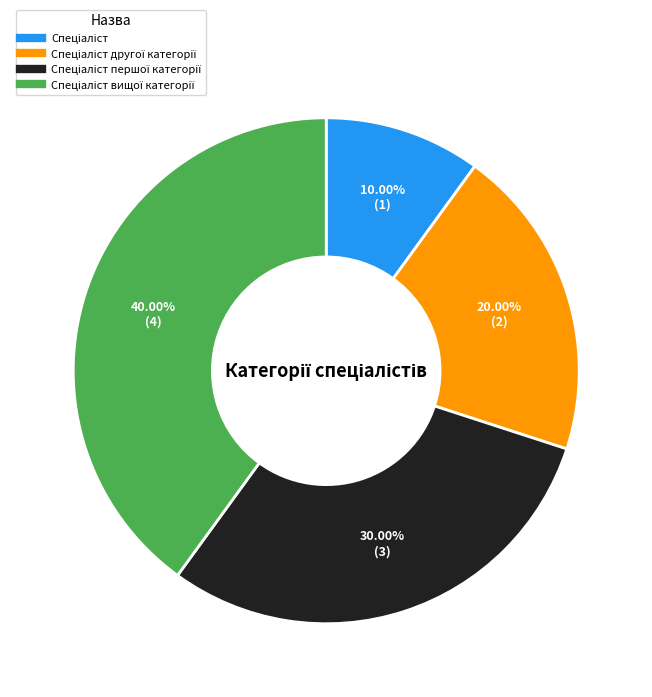

How many segments does this pie chart have?

4